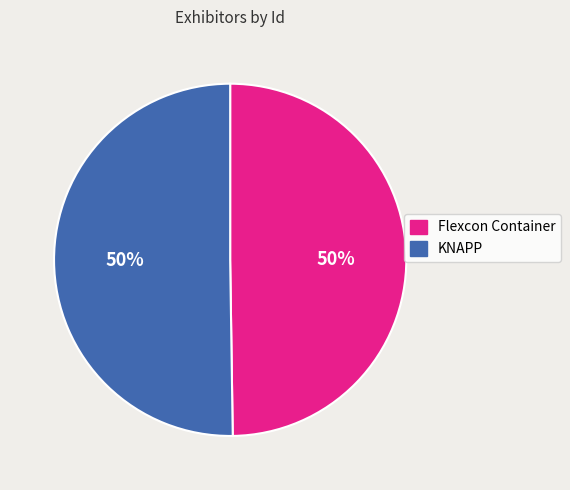

The KNAPP slice represents 50% of the pie. True or false?

True